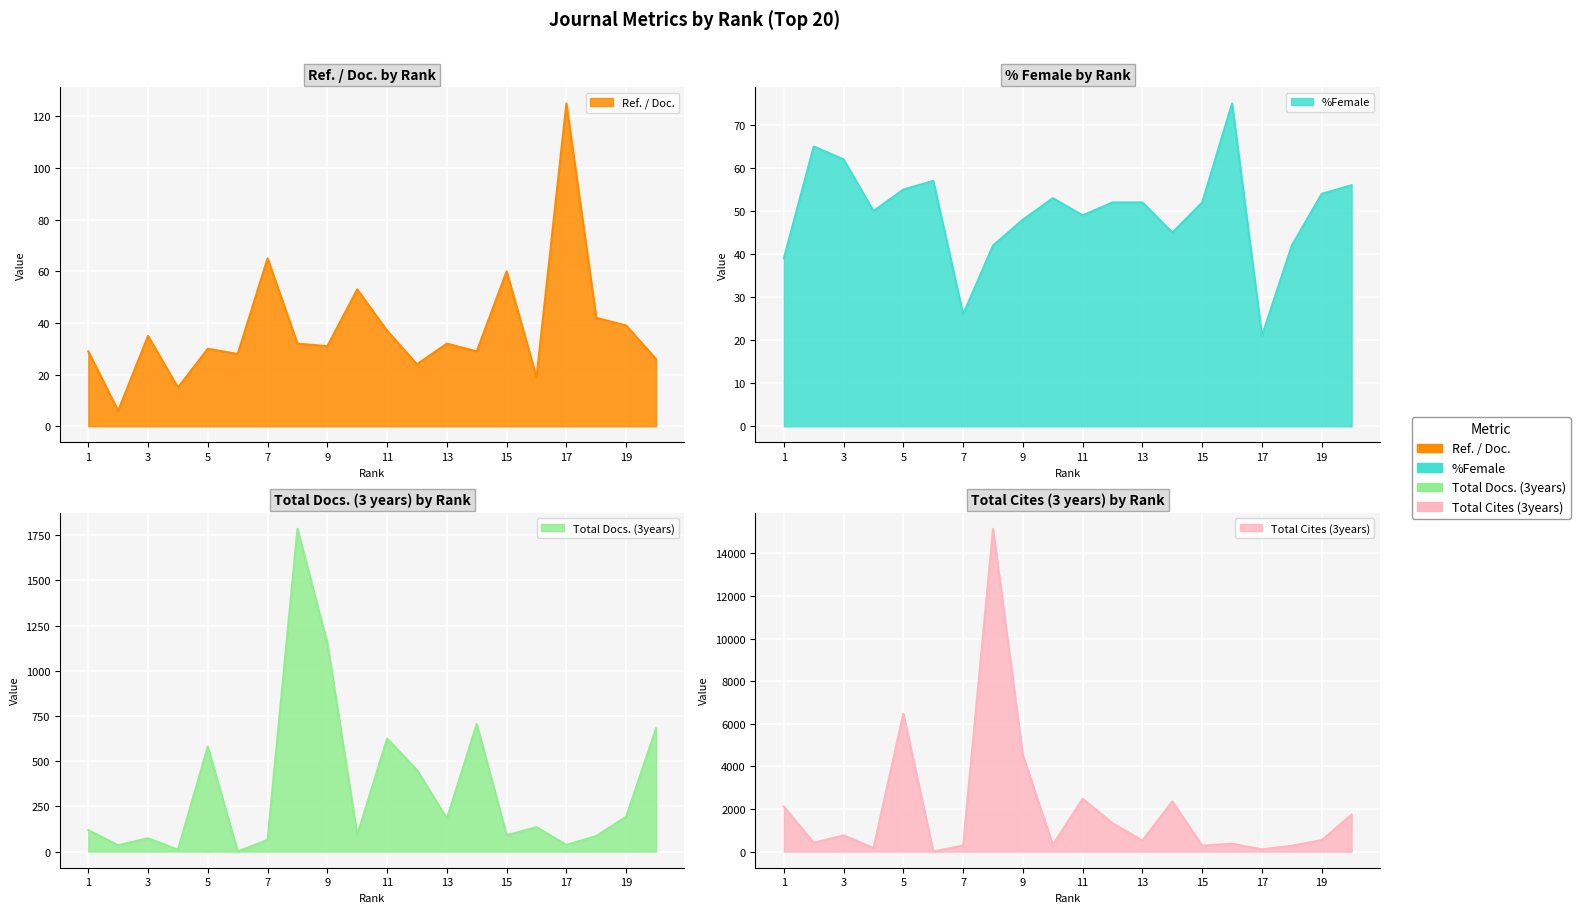

Which series has the largest range (max minus min)?

Total Cites (3years)